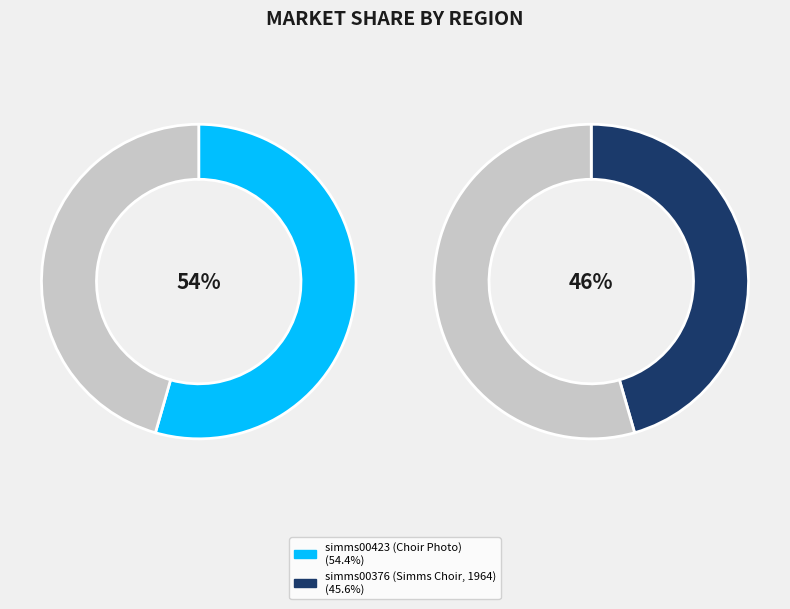

Between simms00423 (Choir Photo) and simms00376 (Simms Choir, 1964), which is larger?

simms00423 (Choir Photo)